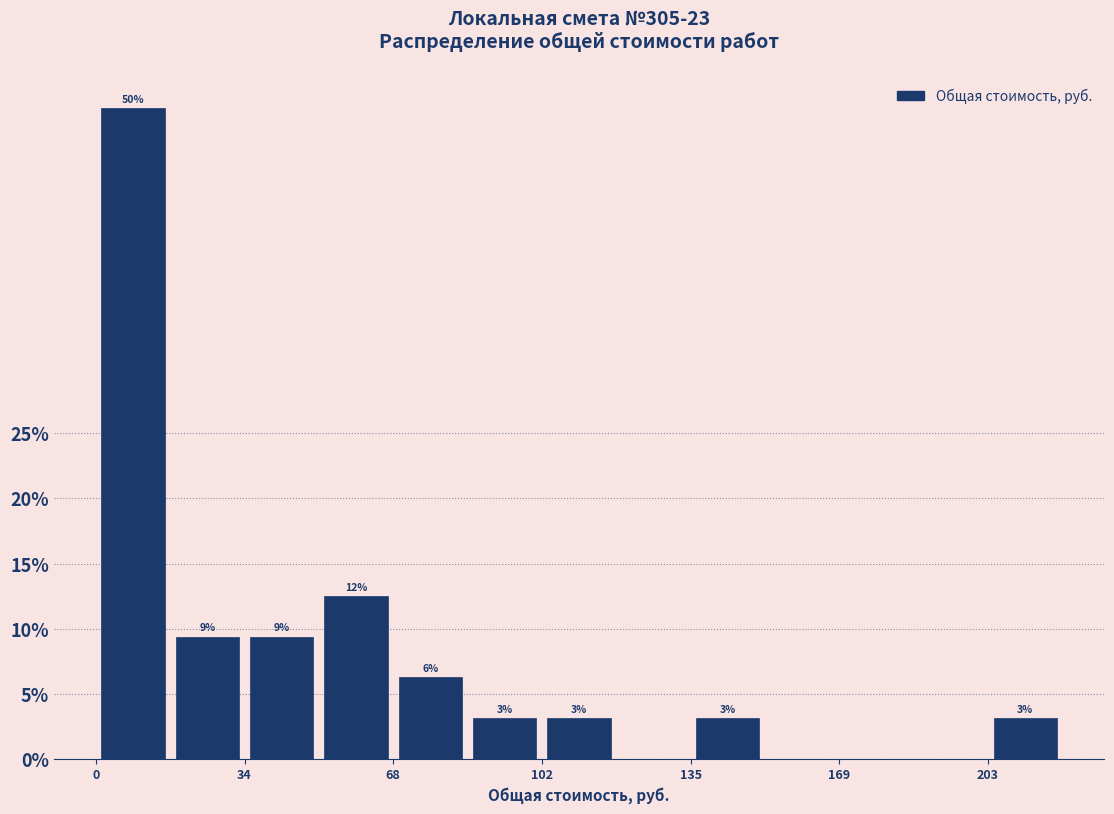

Read against the x-axis, roughly where is the centre of the tallest bar?

10